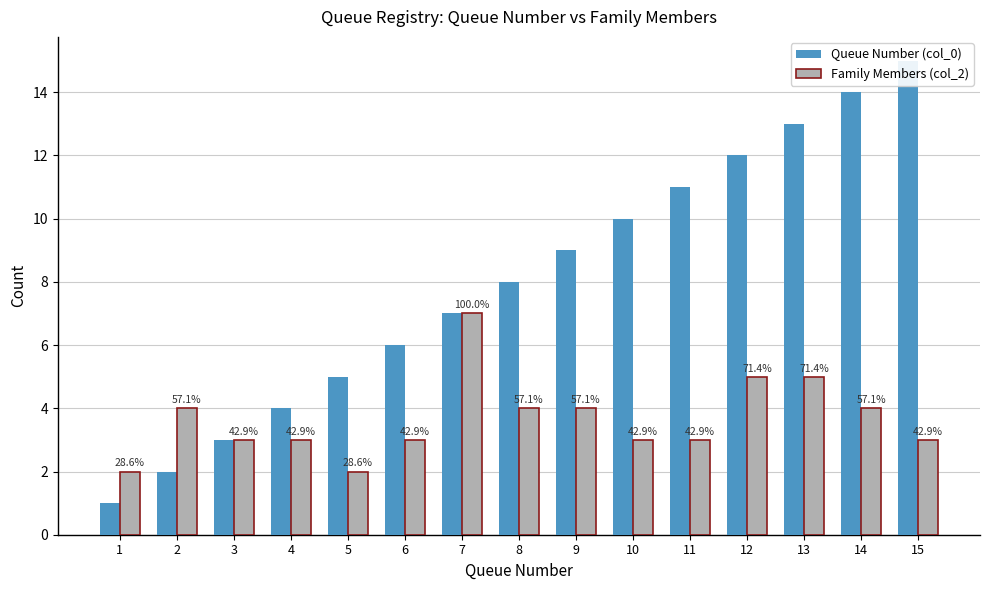

What is the total value across all series at 4?

7